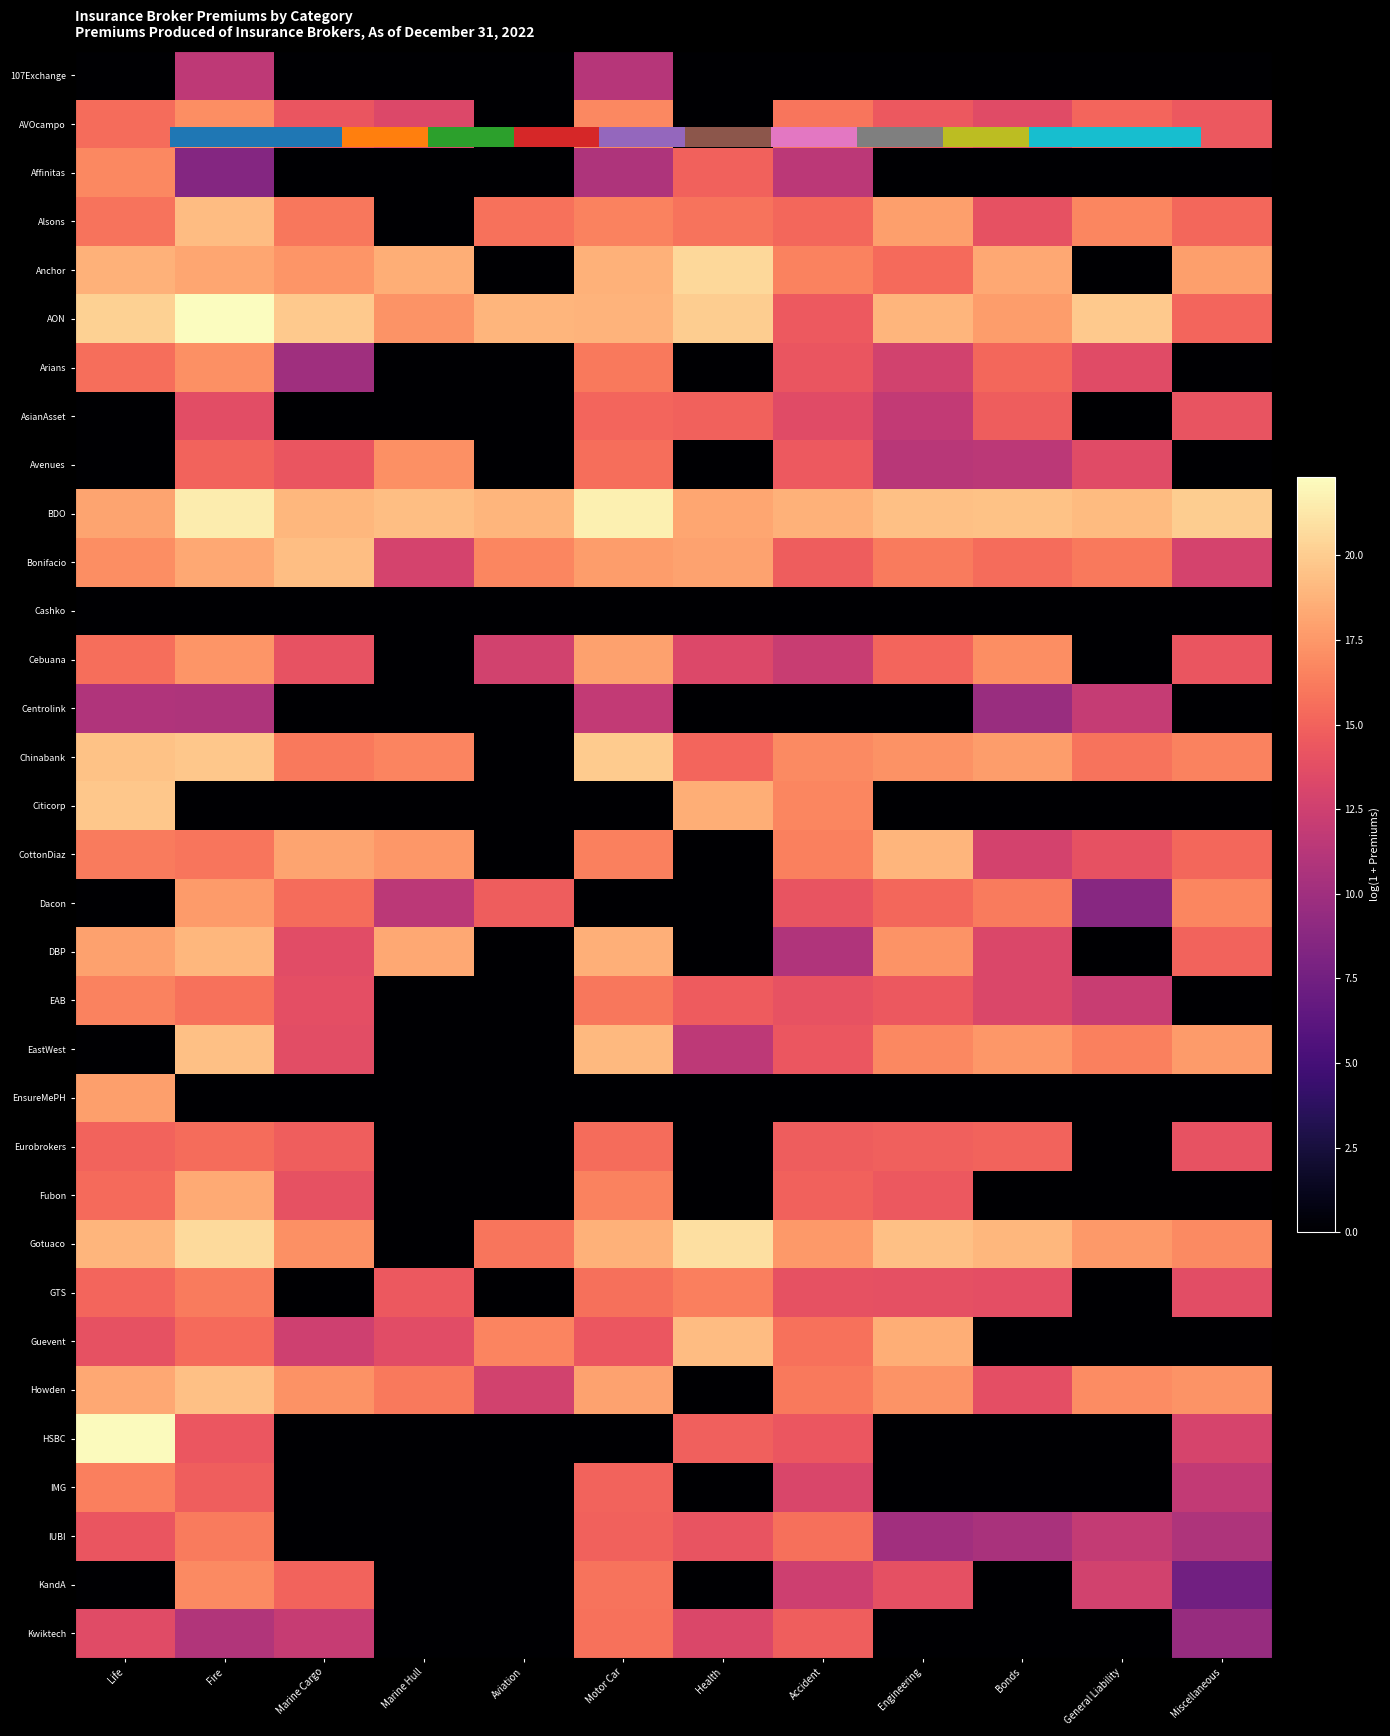

At which label is CottonDiaz closest to 9?

Bonds